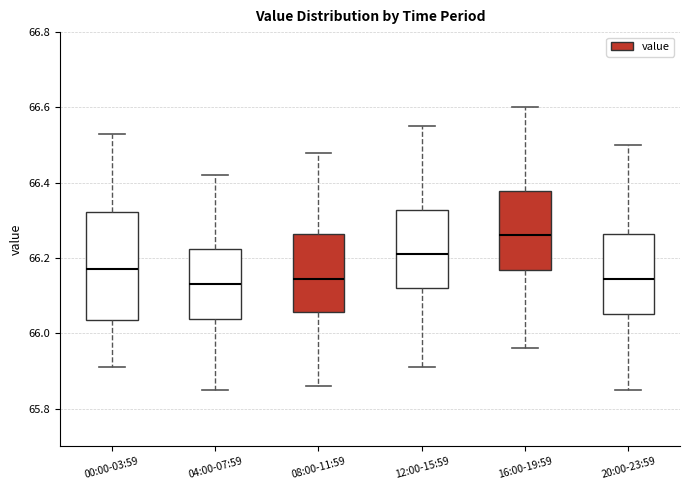

Reading left to right, transcribe this box plot: for each box, give where its median line is, the range the box spans, and where its two whiskers end, as read against the y-axis. The values are not printed on the chart, so give them approximately, as read against the axis.

00:00-03:59: median 66.18, box 66.04 to 66.32, whiskers 65.92 to 66.54
04:00-07:59: median 66.14, box 66.04 to 66.22, whiskers 65.86 to 66.42
08:00-11:59: median 66.14, box 66.06 to 66.26, whiskers 65.86 to 66.48
12:00-15:59: median 66.22, box 66.12 to 66.32, whiskers 65.92 to 66.56
16:00-19:59: median 66.26, box 66.16 to 66.38, whiskers 65.96 to 66.60
20:00-23:59: median 66.14, box 66.06 to 66.26, whiskers 65.86 to 66.50